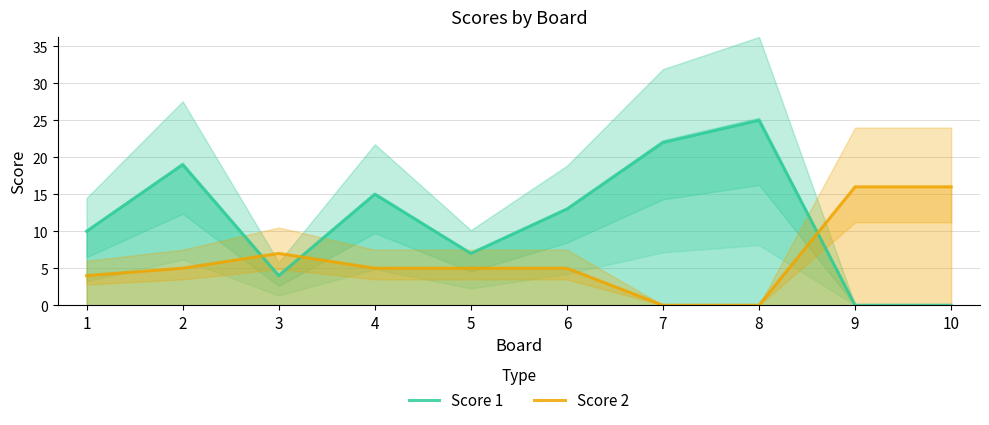

At how many categories does at least one series exceed 10?

7